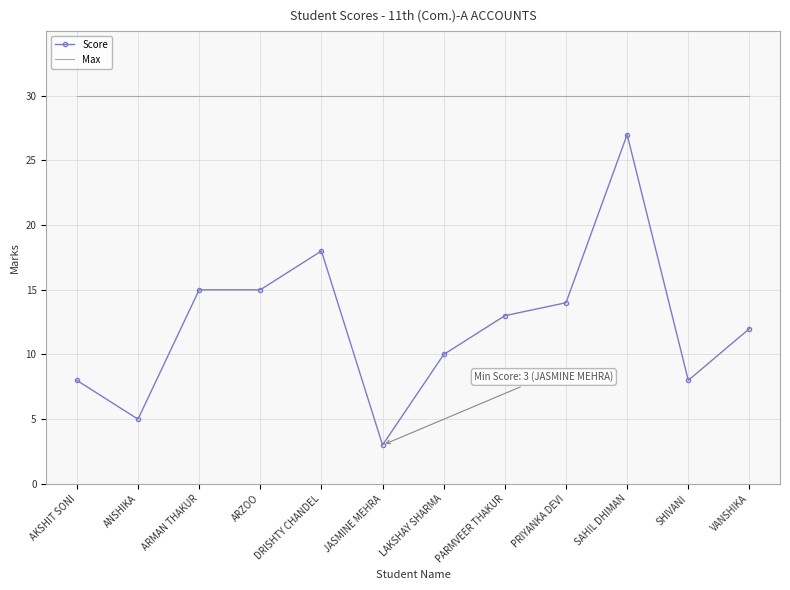

True or false: Score and Max cross at least once.

False